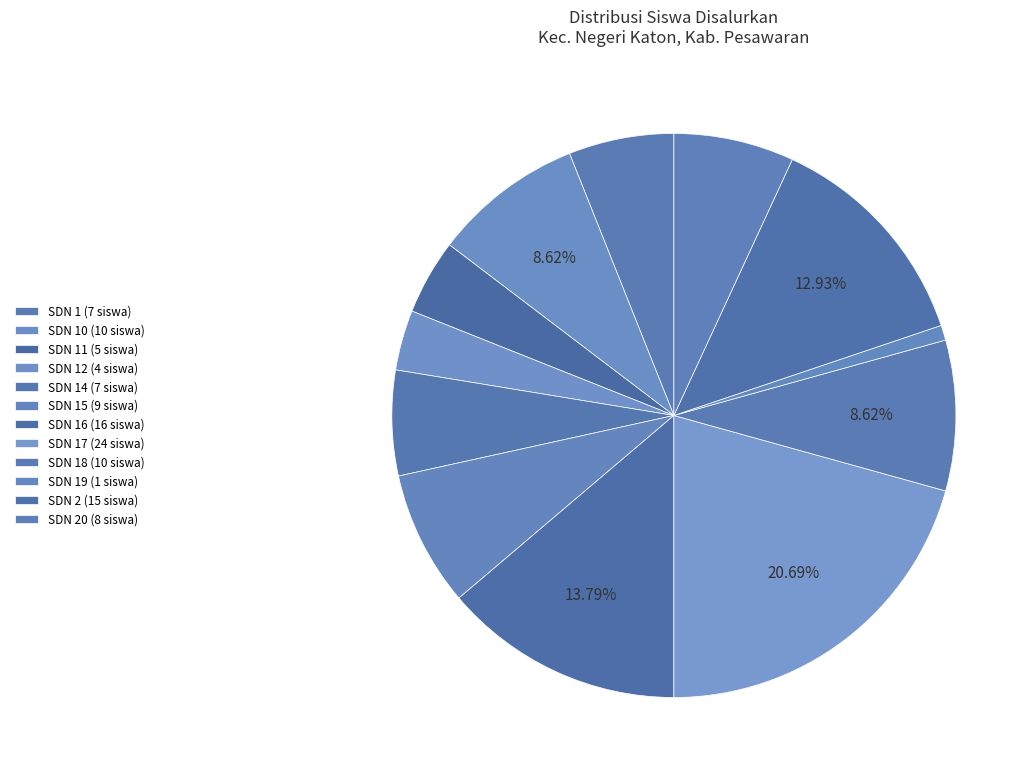

Count the number of slices in the pie.

12